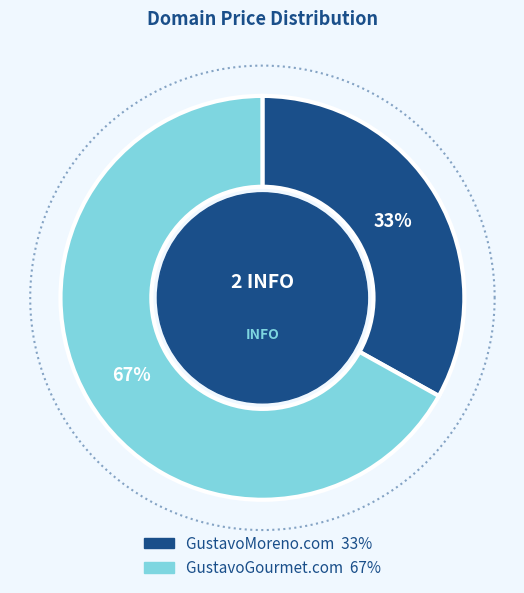

What percentage is NOT represented by GustavoMoreno.com?

66.9%